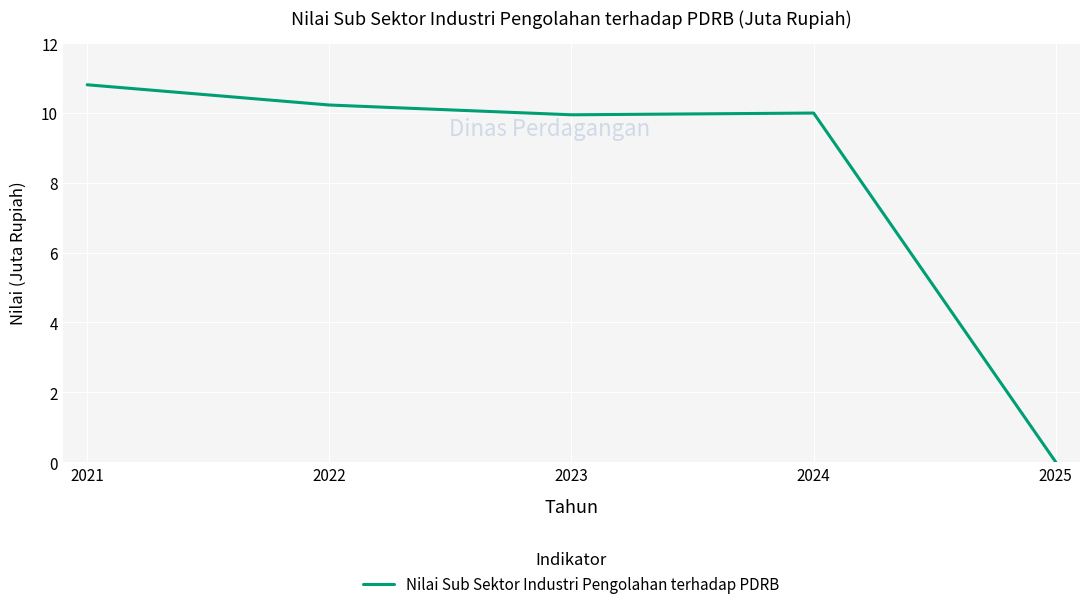

True or false: the data has more than 2 interior local peaks.

False